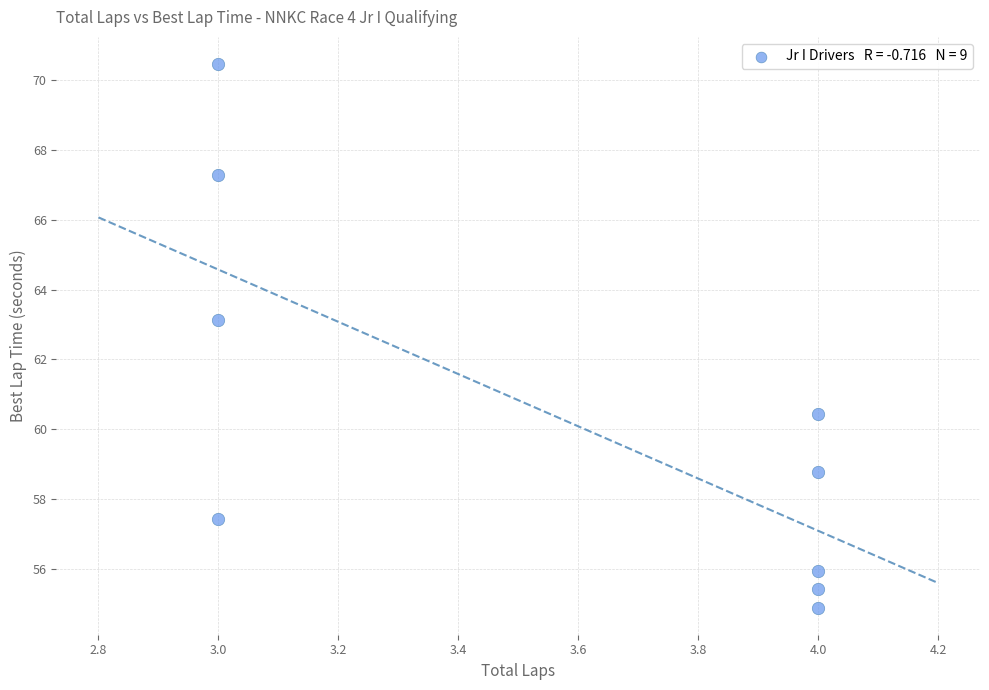

What Y value in the scatter plot is closest to 62?

63.1